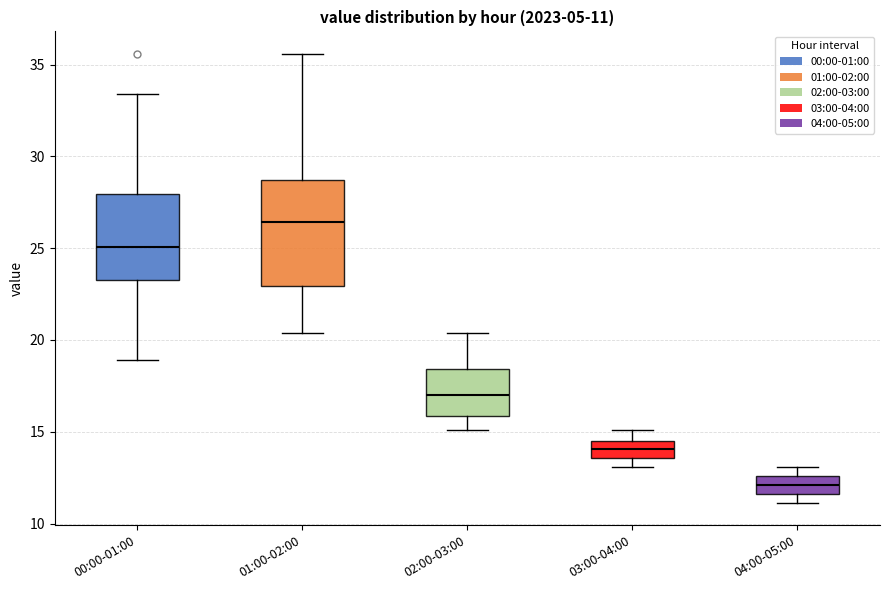

Which box is the tallest, from its lower edge to its upper edge?

01:00-02:00